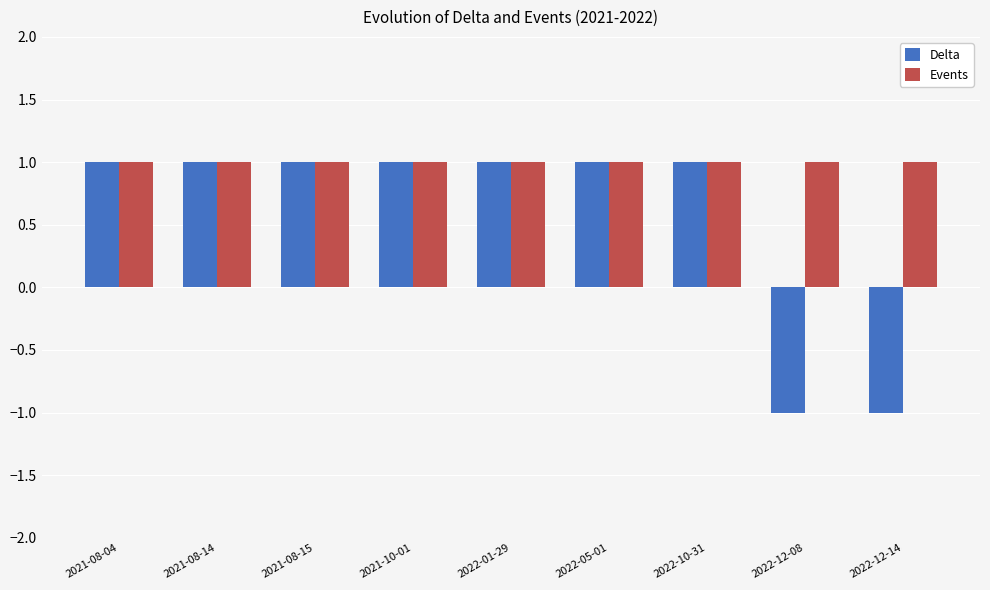

What is the label of the 6th bar from the left?

2022-05-01